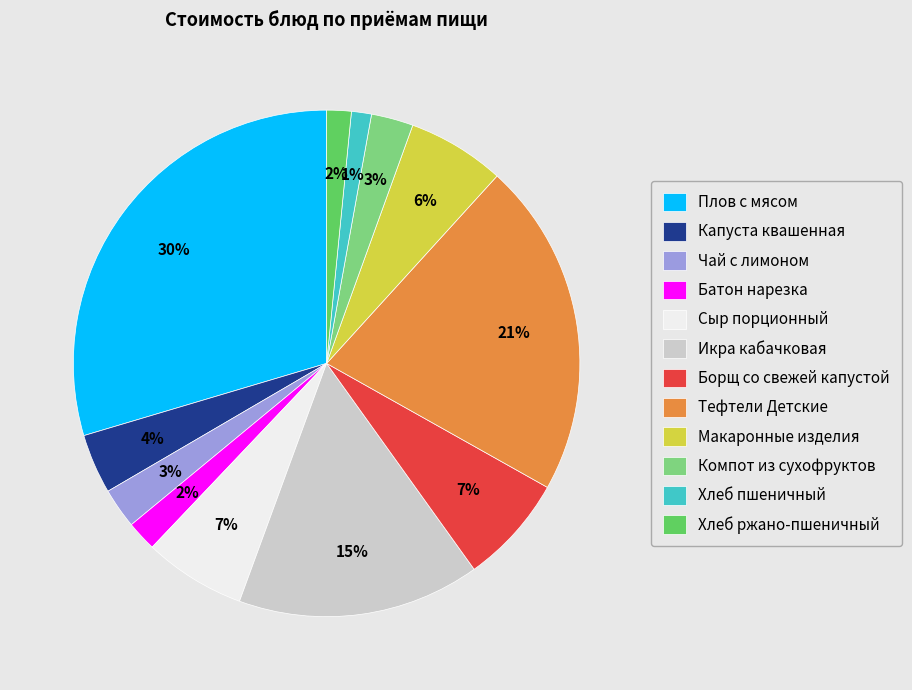

To the nearest percent, what portion does Макаронные изделия represent?

6%